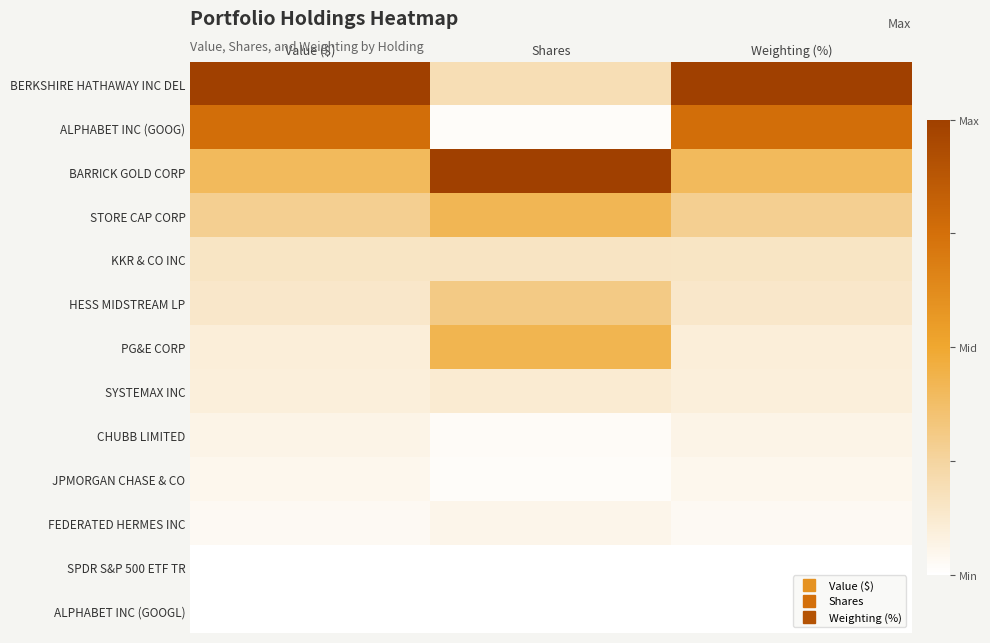

At which category does the chart reach its peak across all series?

Value ($)